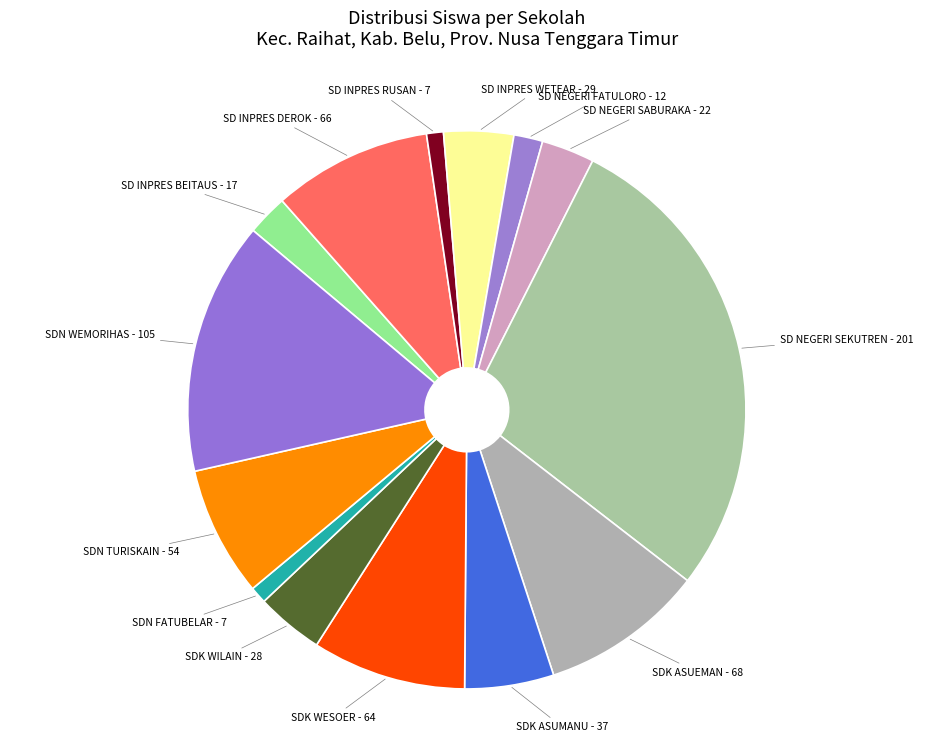

Rank the categories by value from highest to lowest.

SD NEGERI SEKUTREN, SDN WEMORIHAS, SDK ASUEMAN, SD INPRES DEROK, SDK WESOER, SDN TURISKAIN, SDK ASUMANU, SD INPRES WETEAR, SDK WILAIN, SD NEGERI SABURAKA, SD INPRES BEITAUS, SD NEGERI FATULORO, SD INPRES RUSAN, SDN FATUBELAR